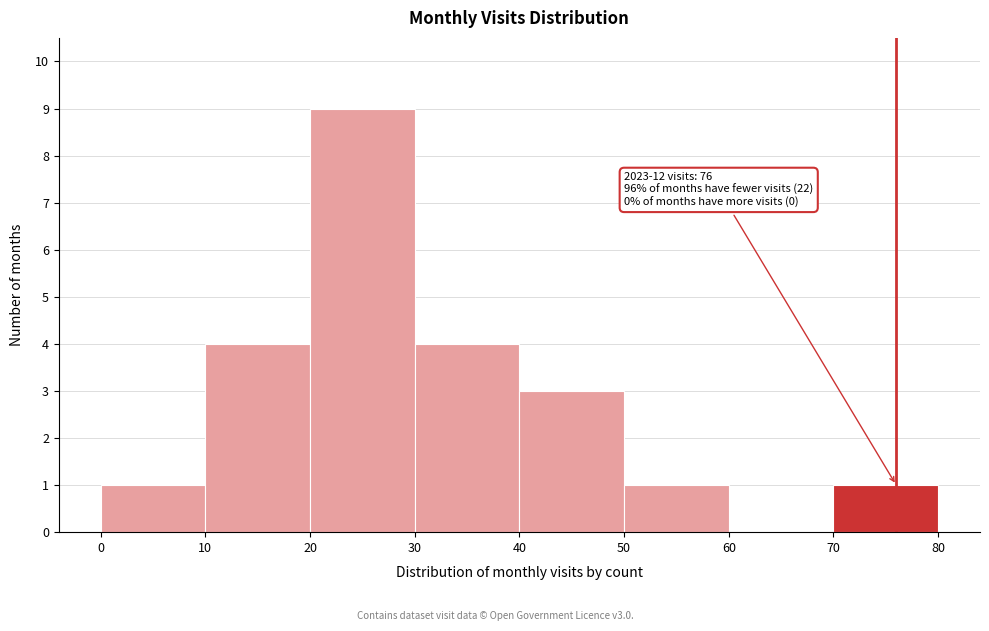

Which range on the x-axis has the tallest bar?

20 to 30